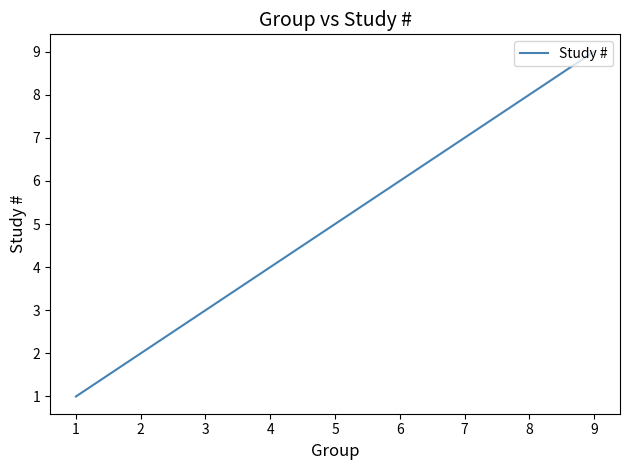

What is the change in value from 3 to 9?

+6